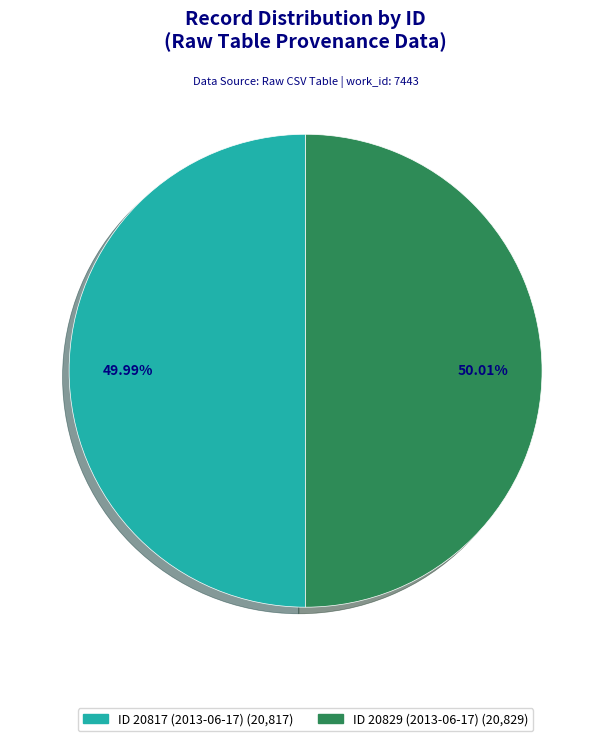

How many segments does this pie chart have?

2